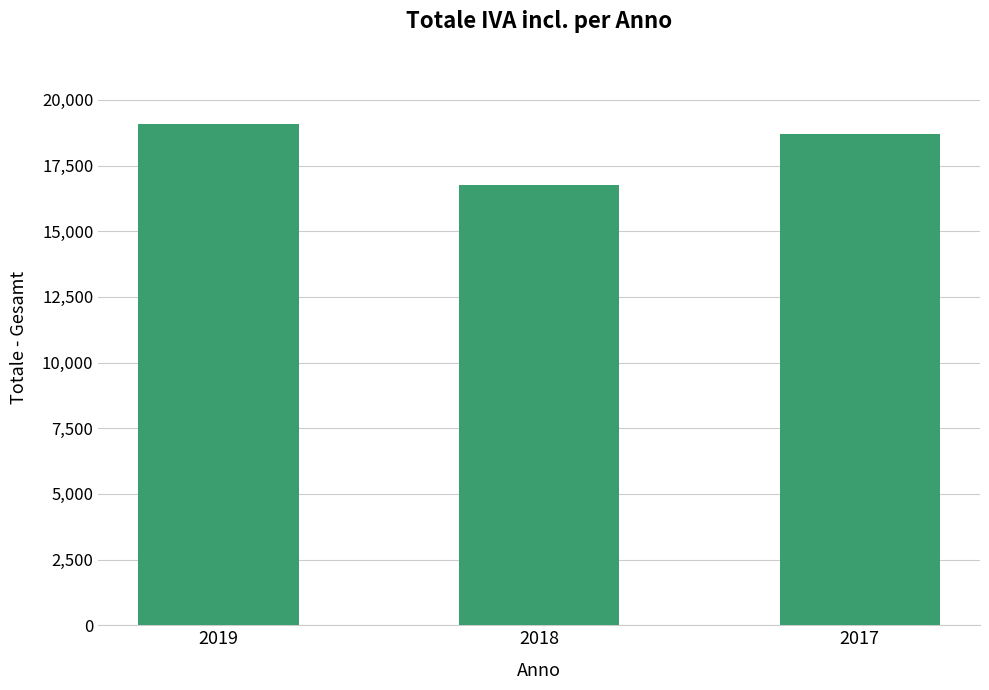

What is the difference between the maximum and minimum values?

2315.4